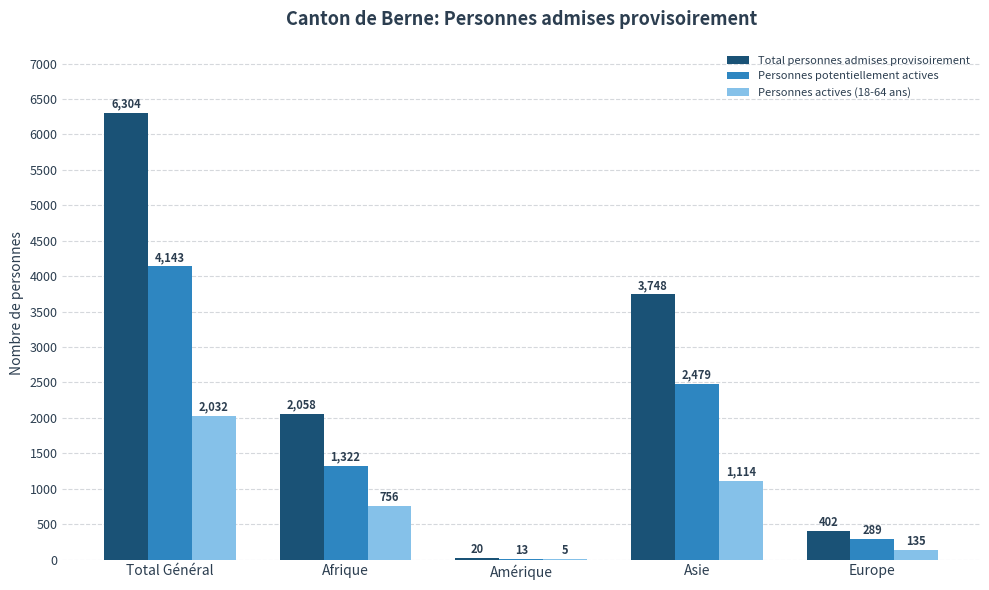

The Total personnes admises provisoirement series shows 3748 at Asie. True or false?

True